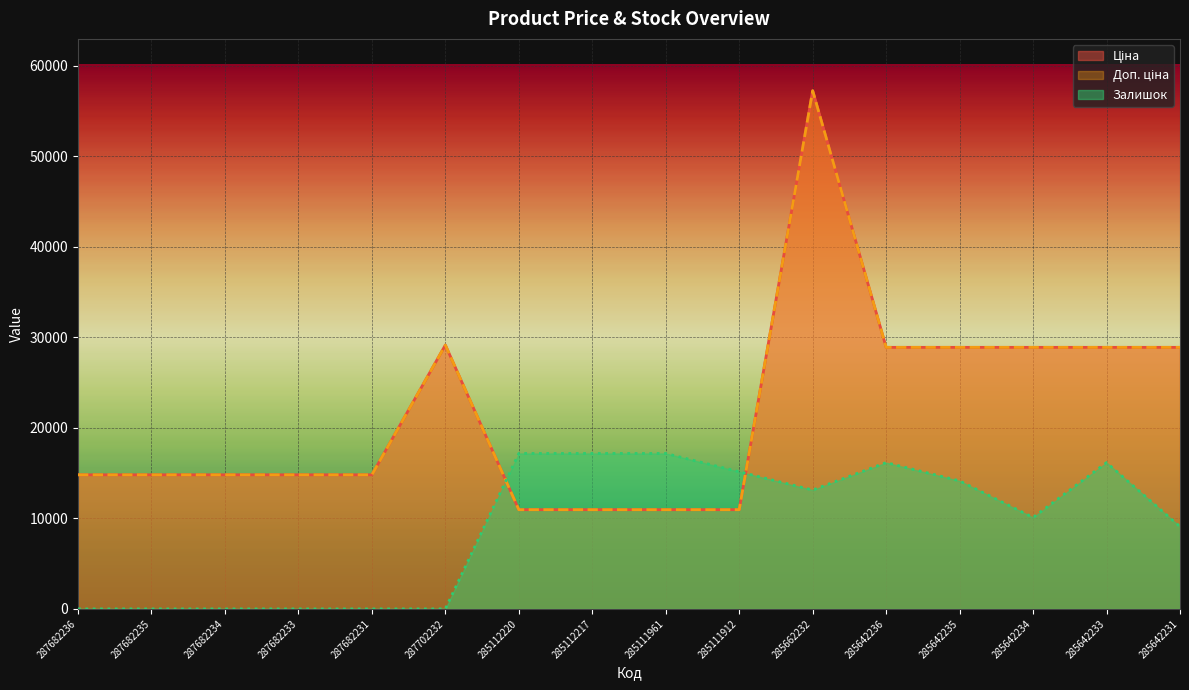

How many values in the Залишок series exceed 13135?

8